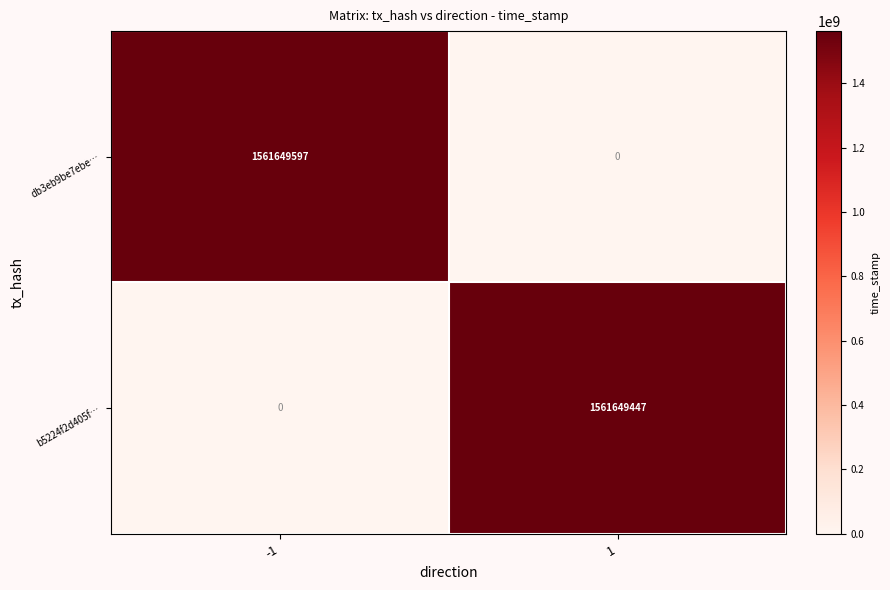

At -1, list the series in order from largest to smallest.

db3eb9be7ebe…, b5224f2d405f…